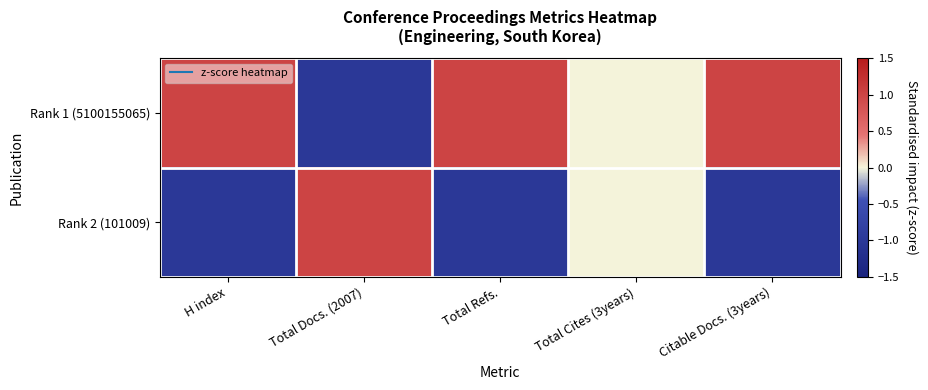

Which series has the largest total across all categories?

Rank 1 (5100155065)